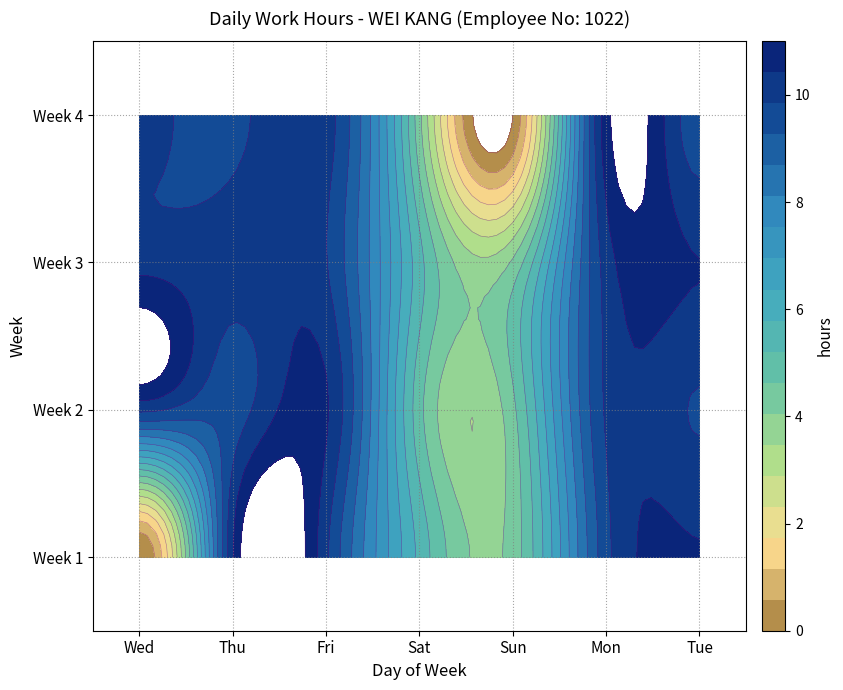

What is the total value across all series at Sun?

12.9